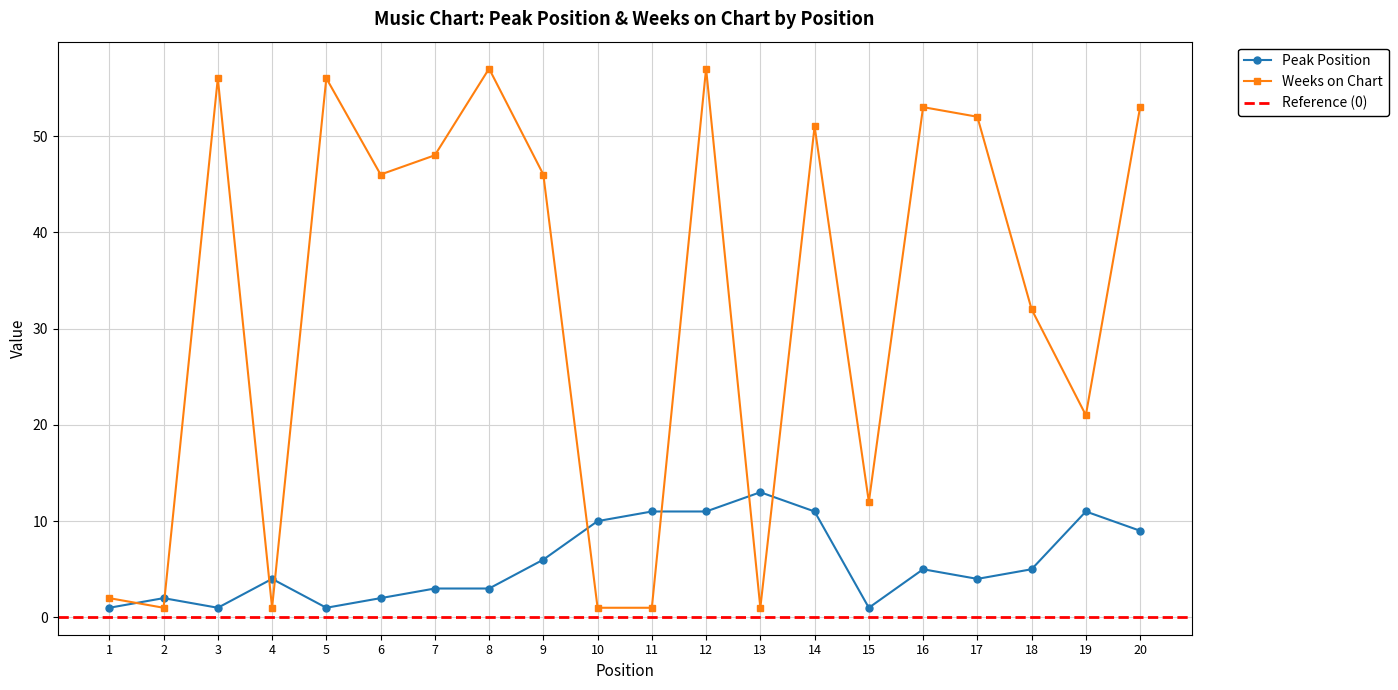

At which label does Weeks on Chart reach its peak?

8